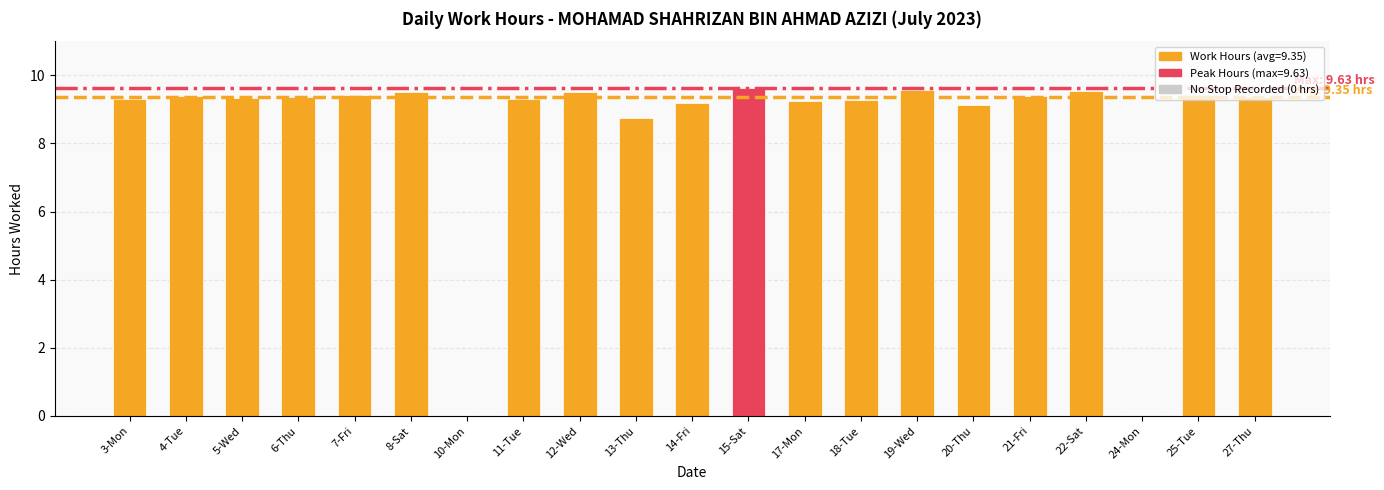

Between 20-Thu and 11-Tue, which is larger?

11-Tue